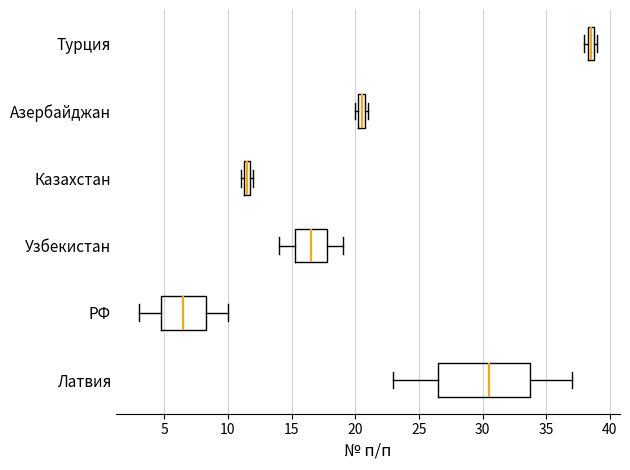

Which box's median line is the furthest to the left?

РФ